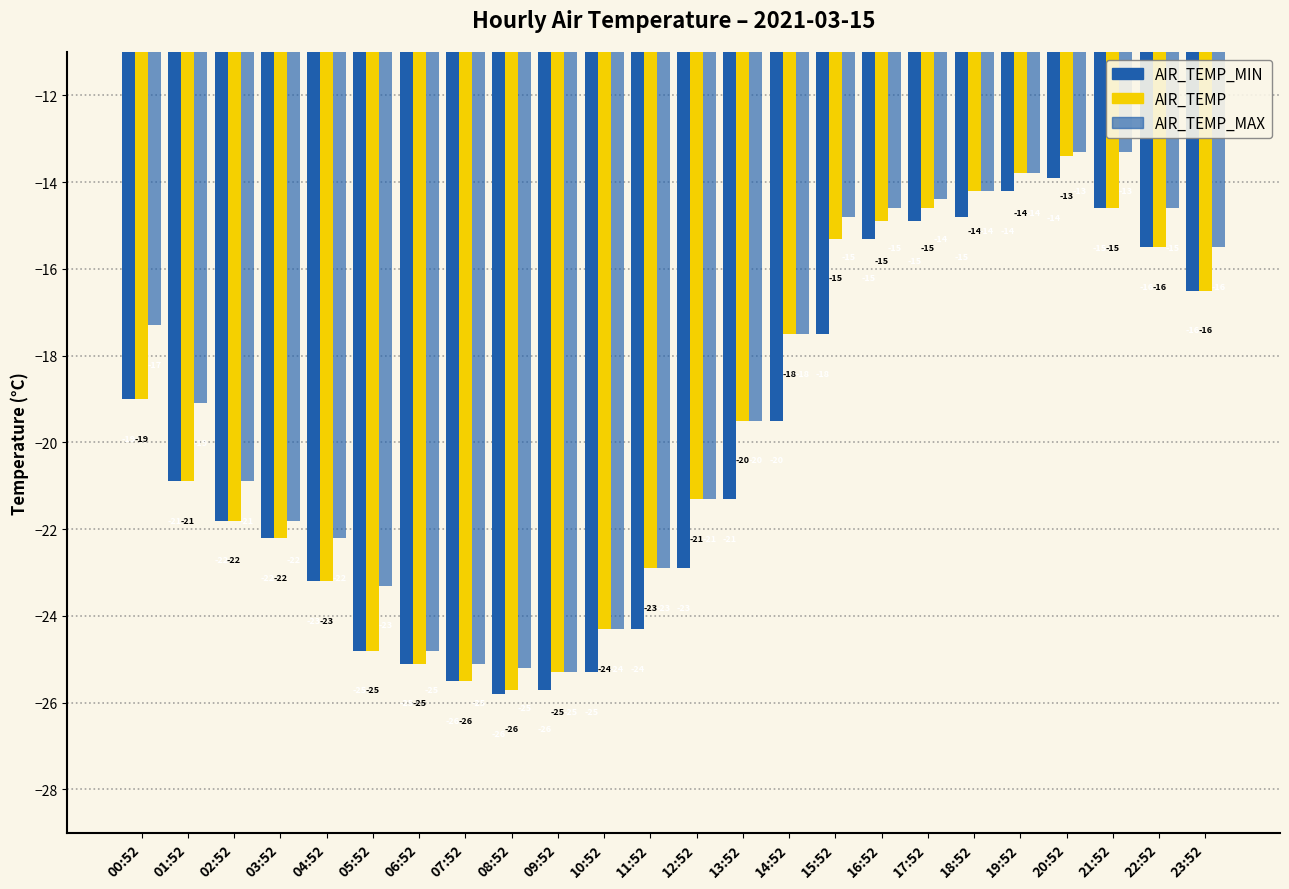

At which label is AIR_TEMP closest to -19?

00:52